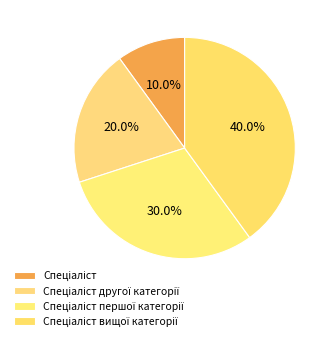

Count the number of slices in the pie.

4